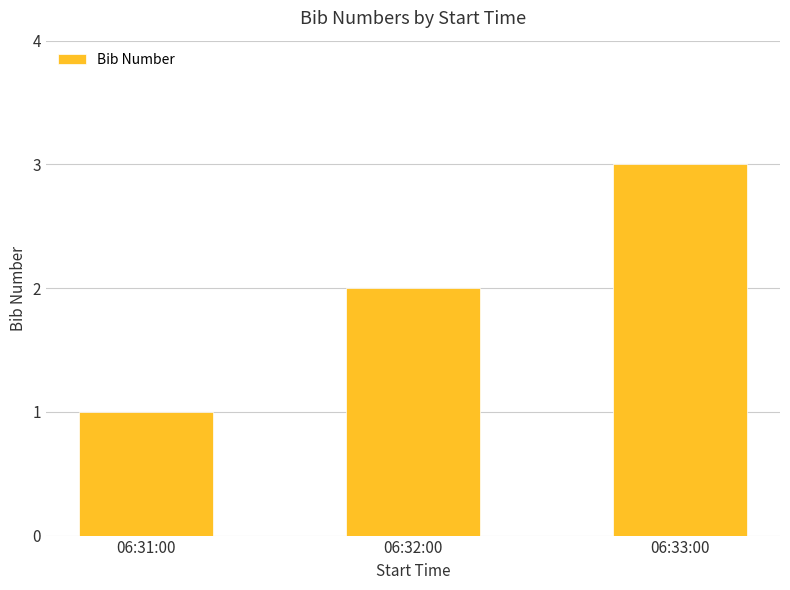

What position from the left is 06:31:00?

1